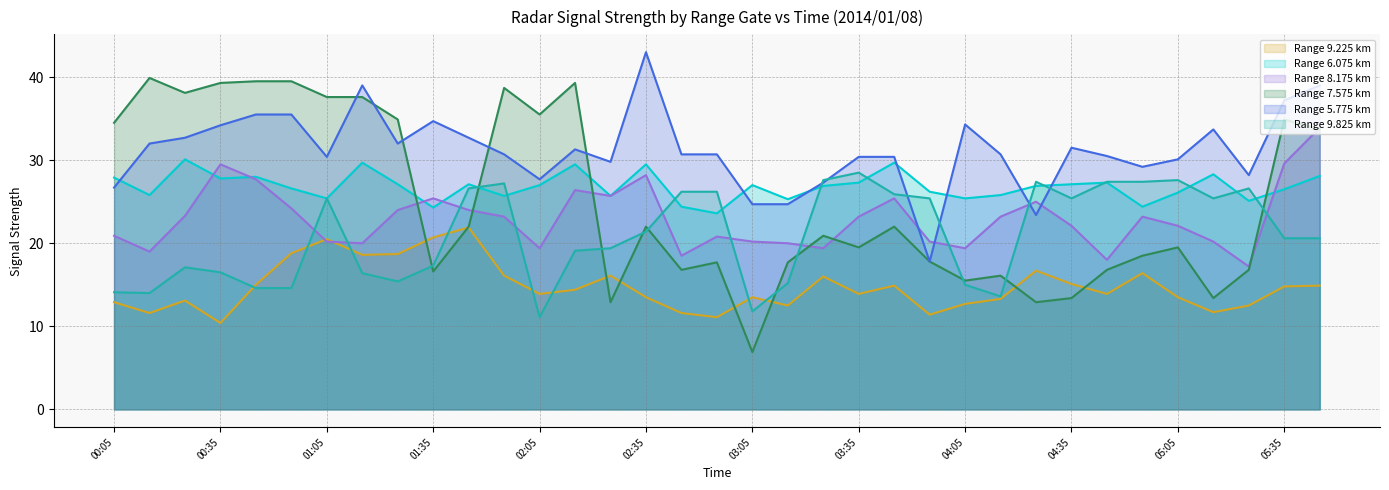

Reading right to left, list all the values displayed in this chart.

9.225: 05:45=14.9	05:35=14.8	05:25=12.5	05:15=11.7	05:05=13.5	04:55=16.4	04:45=13.9	04:35=15.1	04:25=16.7	04:15=13.3	04:05=12.7	03:55=11.4	03:45=14.9	03:35=13.9	03:25=16.0	03:15=12.5	03:05=13.5	02:55=11.1	02:45=11.6	02:35=13.5	02:25=16.1	02:15=14.4	02:05=13.9	01:55=16.1	01:45=21.9	01:35=20.7	01:25=18.7	01:15=18.6	01:05=20.5	00:55=18.8	00:45=15.0	00:35=10.4	00:25=13.1	00:15=11.6	00:05=12.9
6.075: 05:45=28.1	05:35=26.5	05:25=25.1	05:15=28.3	05:05=26.1	04:55=24.4	04:45=27.3	04:35=27.1	04:25=26.9	04:15=25.8	04:05=25.4	03:55=26.2	03:45=29.7	03:35=27.3	03:25=26.9	03:15=25.3	03:05=27.0	02:55=23.6	02:45=24.4	02:35=29.5	02:25=25.7	02:15=29.5	02:05=27.0	01:55=25.7	01:45=27.1	01:35=24.3	01:25=27.1	01:15=29.7	01:05=25.4	00:55=26.6	00:45=28.0	00:35=27.8	00:25=30.1	00:15=25.8	00:05=27.9
8.175: 05:45=33.9	05:35=29.6	05:25=17.2	05:15=20.2	05:05=22.1	04:55=23.2	04:45=18.0	04:35=22.1	04:25=25.0	04:15=23.2	04:05=19.4	03:55=20.2	03:45=25.4	03:35=23.2	03:25=19.4	03:15=20.0	03:05=20.2	02:55=20.8	02:45=18.5	02:35=28.2	02:25=25.7	02:15=26.4	02:05=19.4	01:55=23.2	01:45=24.0	01:35=25.4	01:25=24.0	01:15=20.0	01:05=20.2	00:55=24.2	00:45=27.7	00:35=29.5	00:25=23.3	00:15=19.0	00:05=20.9
7.575: 05:45=33.7	05:35=34.9	05:25=16.8	05:15=13.4	05:05=19.5	04:55=18.5	04:45=16.8	04:35=13.4	04:25=12.9	04:15=16.1	04:05=15.5	03:55=17.8	03:45=22.0	03:35=19.5	03:25=20.9	03:15=17.7	03:05=6.9	02:55=17.7	02:45=16.8	02:35=22.0	02:25=12.9	02:15=39.3	02:05=35.5	01:55=38.7	01:45=22.0	01:35=16.6	01:25=34.9	01:15=37.6	01:05=37.6	00:55=39.5	00:45=39.5	00:35=39.3	00:25=38.1	00:15=39.9	00:05=34.5
5.775: 05:45=39.0	05:35=37.2	05:25=28.2	05:15=33.7	05:05=30.1	04:55=29.2	04:45=30.5	04:35=31.5	04:25=23.4	04:15=30.7	04:05=34.3	03:55=17.8	03:45=30.4	03:35=30.4	03:25=27.3	03:15=24.7	03:05=24.7	02:55=30.7	02:45=30.7	02:35=43.0	02:25=29.8	02:15=31.3	02:05=27.7	01:55=30.7	01:45=32.7	01:35=34.7	01:25=32.0	01:15=39.0	01:05=30.4	00:55=35.5	00:45=35.5	00:35=34.2	00:25=32.7	00:15=32.0	00:05=26.7
9.825: 05:45=20.6	05:35=20.6	05:25=26.6	05:15=25.4	05:05=27.6	04:55=27.4	04:45=27.4	04:35=25.4	04:25=27.4	04:15=13.6	04:05=15.0	03:55=25.4	03:45=25.9	03:35=28.5	03:25=27.6	03:15=15.2	03:05=11.8	02:55=26.2	02:45=26.2	02:35=21.4	02:25=19.4	02:15=19.1	02:05=11.1	01:55=27.2	01:45=26.6	01:35=17.3	01:25=15.4	01:15=16.4	01:05=25.4	00:55=14.6	00:45=14.6	00:35=16.5	00:25=17.1	00:15=14.0	00:05=14.1